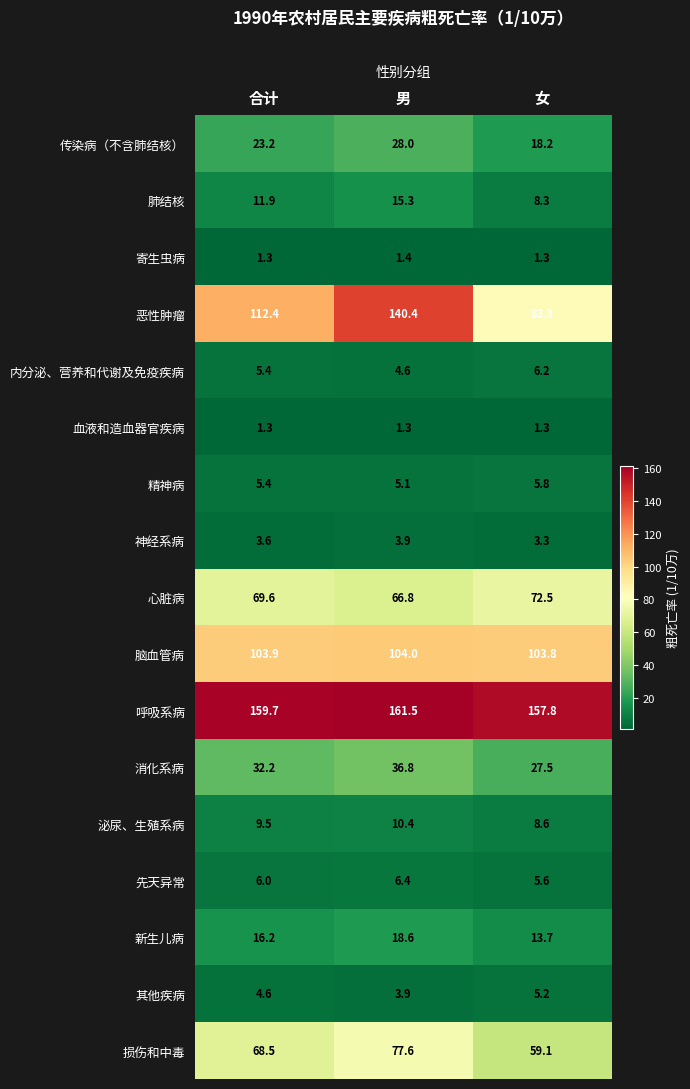

What is the total value across all series at 女?

581.5